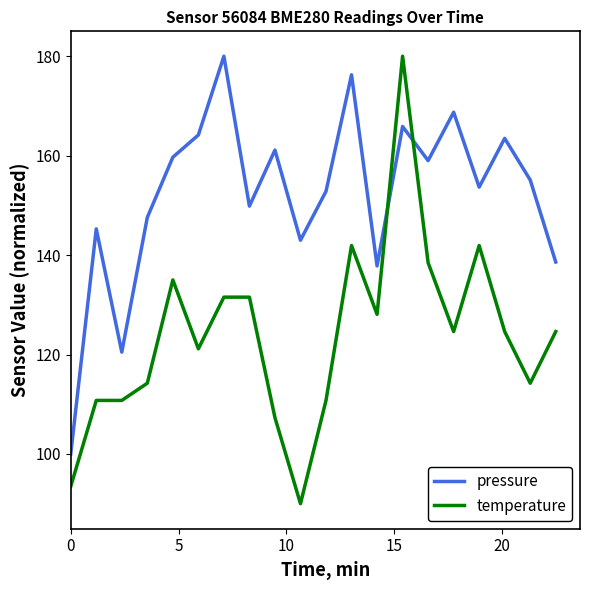

Which series ends up on top after the final intersection of temperature and pressure?

pressure